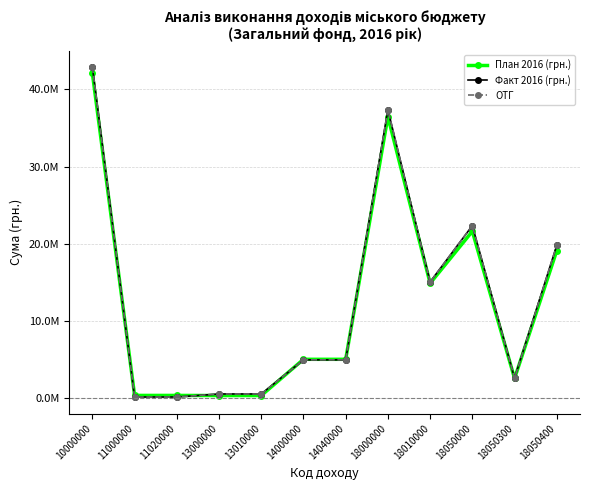

What are all the series names shown in the legend?

План 2016 (грн.), Факт 2016 (грн.), ОТГ